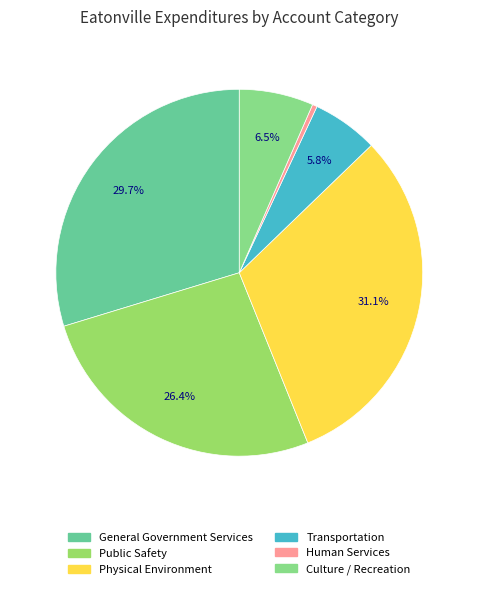

What percentage do Physical Environment and General Government Services together represent?

60.8%